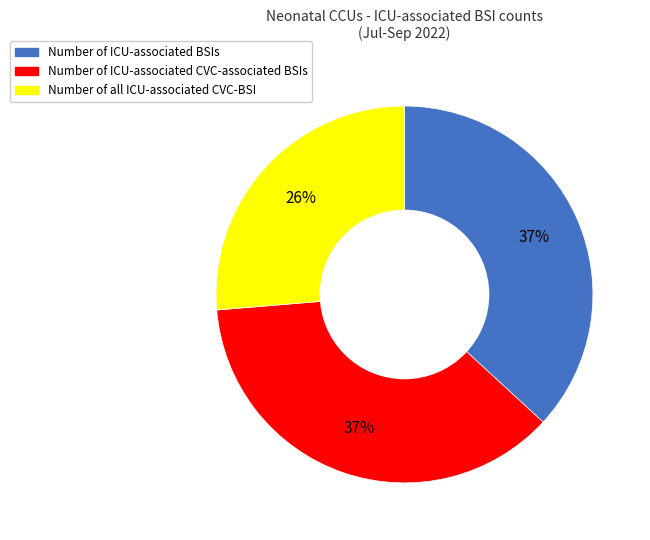

Is it true that Number of ICU-associated CVC-associated BSIs is 37% of the pie?

True